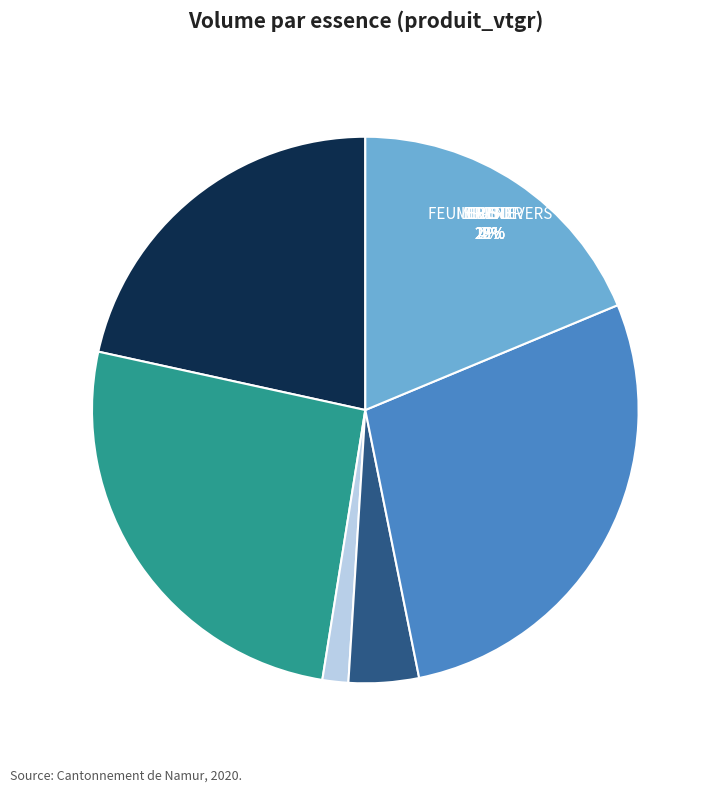

Combined, do FRENE and MERISIER account for over 50%?

Yes